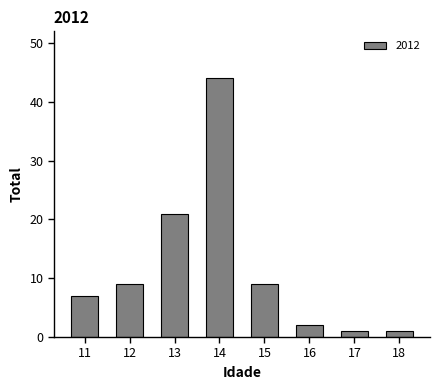

What is the change in value from 11 to 16?

-5